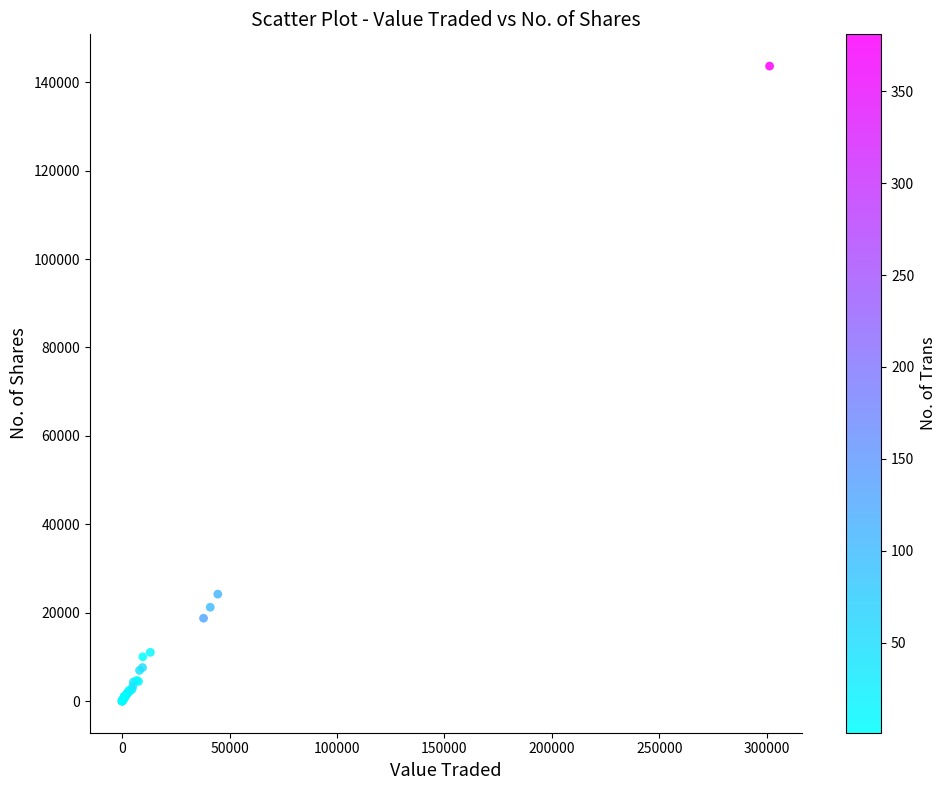

What Y value in the scatter plot is closest to 71834?

24185